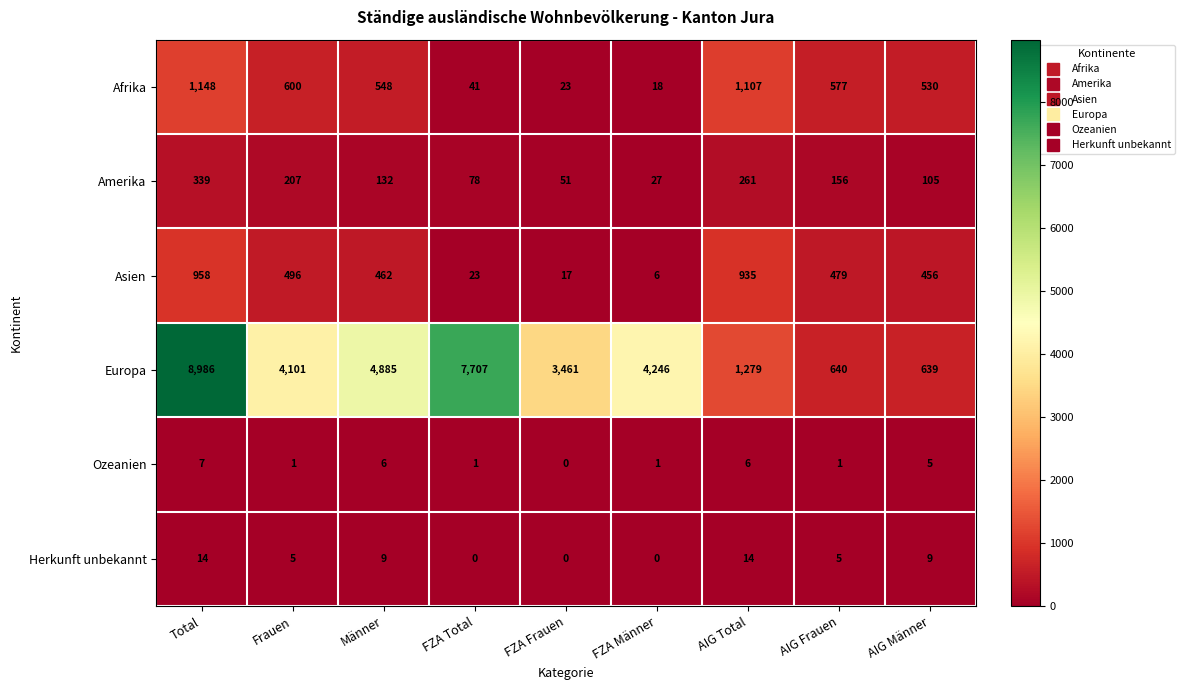

Is it true that Asien equals 4 at FZA Frauen?

False